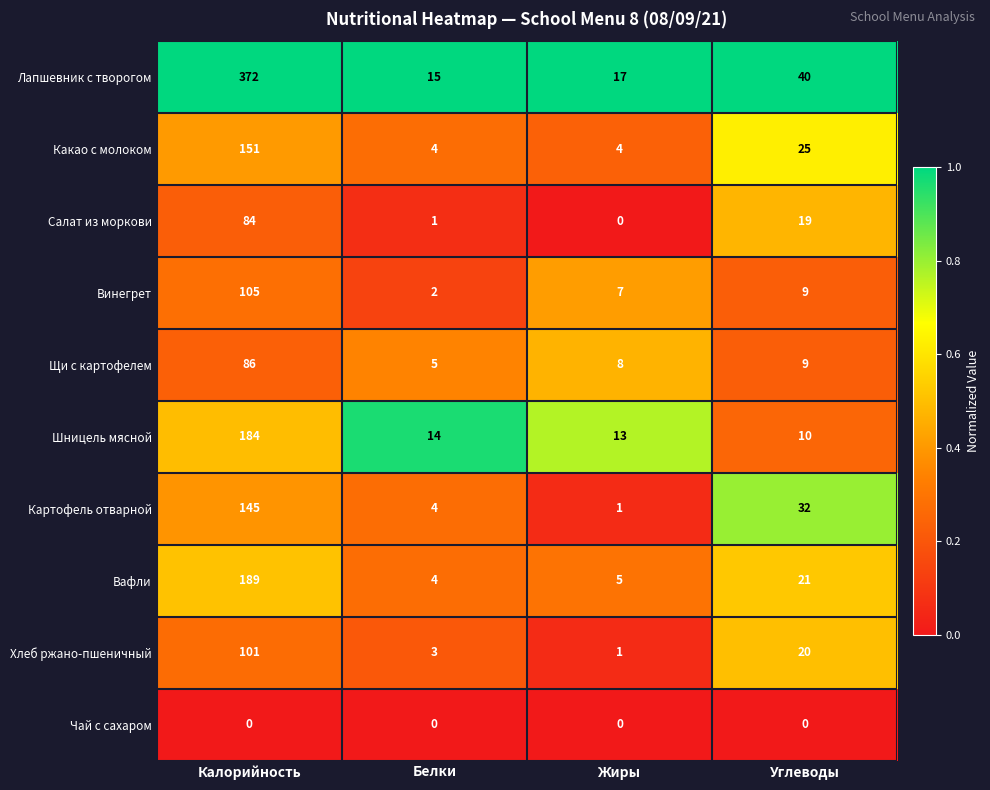

At which category is the sum across all series the highest?

Калорийность